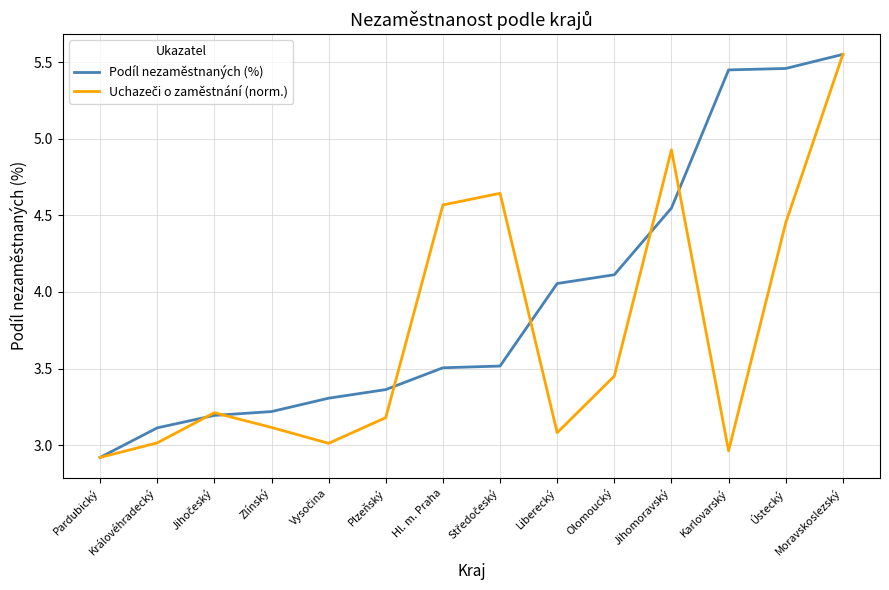

At which category is the sum across all series the highest?

Moravskoslezský